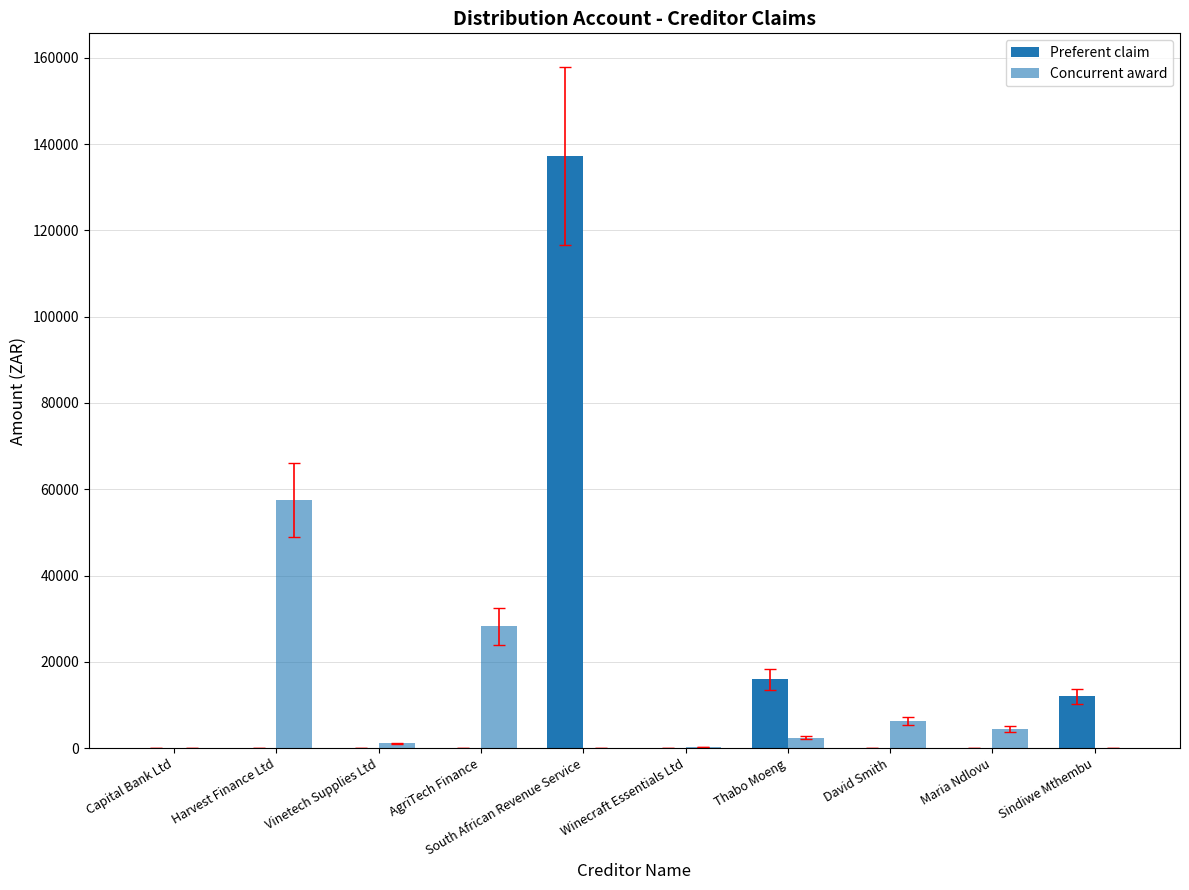

Does the chart contain stacked bars?

No